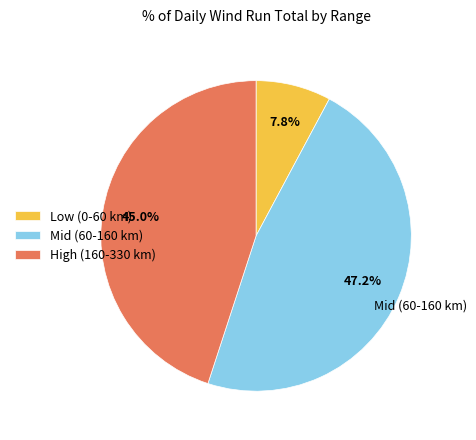

How much of the chart is everything except Low (0-60 km)?

92.2%